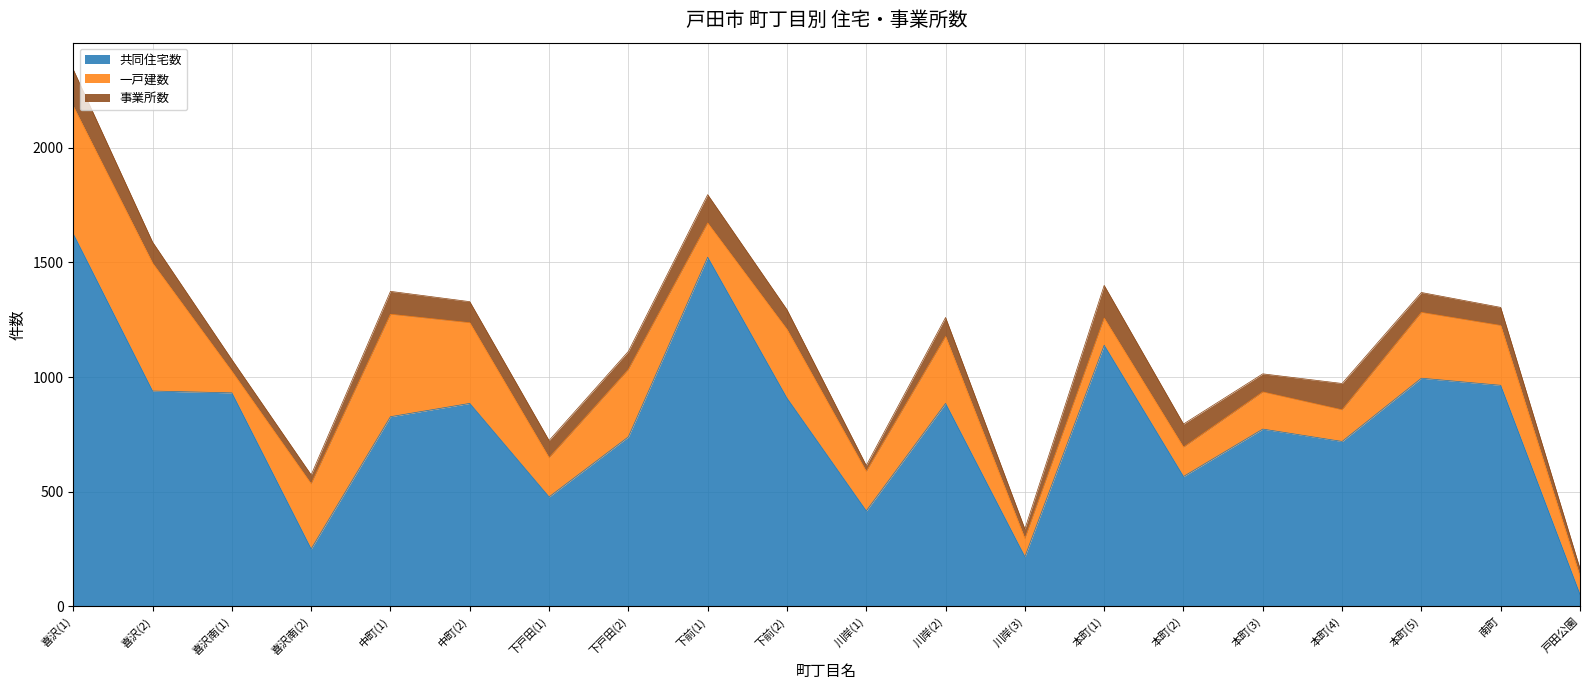

How many categories are shown in the chart?

20